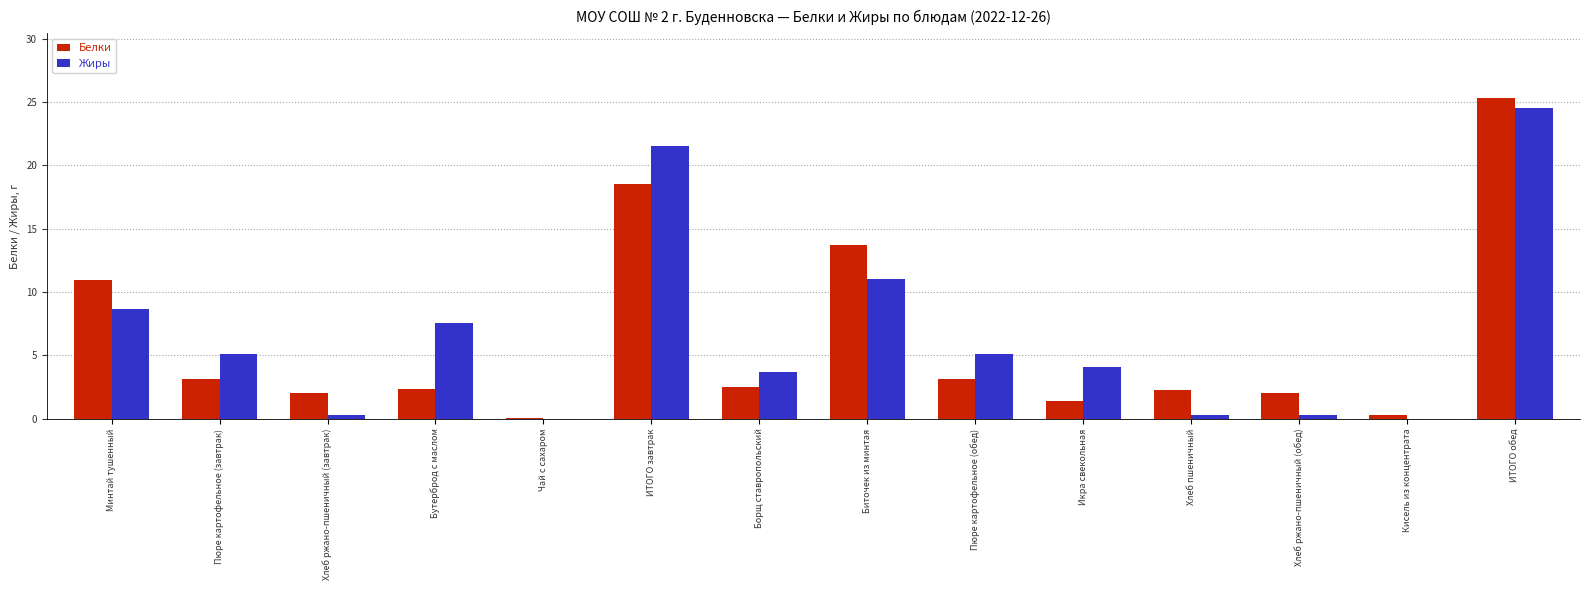

What is the sum of all Жиры values?

92.1